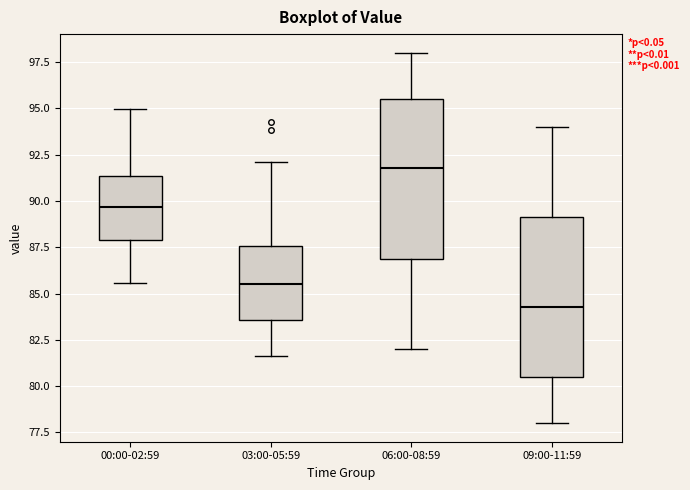

Reading left to right, read every box against the y-axis: the position of its median line, the range the box covers, and the ends of its whiskers. The values are not printed on the chart, so give them approximately, as read against the axis.

00:00-02:59: median 89.5, box 88.0 to 91.5, whiskers 85.5 to 95.0
03:00-05:59: median 85.5, box 83.5 to 87.5, whiskers 81.5 to 92.0
06:00-08:59: median 92.0, box 87.0 to 95.5, whiskers 82.0 to 98.0
09:00-11:59: median 84.5, box 80.5 to 89.0, whiskers 78.0 to 94.0